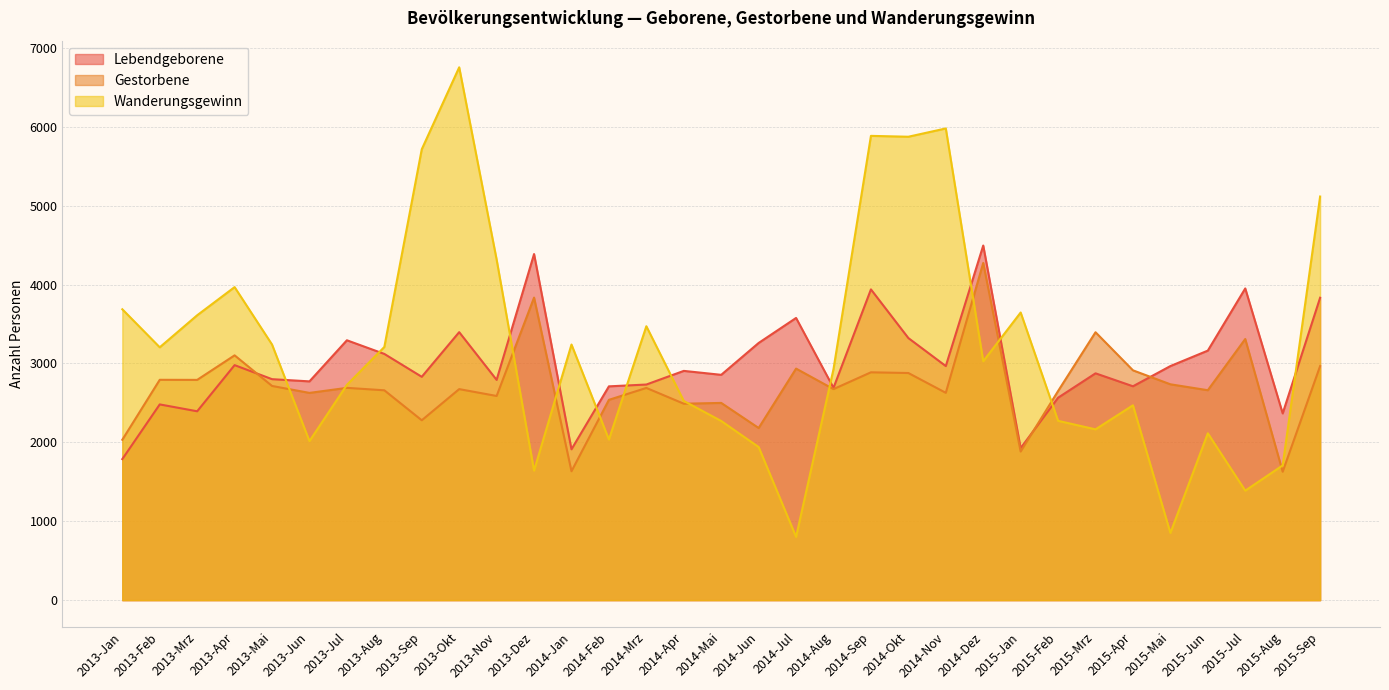

At 2013-Dez, list the series in order from largest to smallest.

Lebendgeborene, Gestorbene, Wanderungsgewinn